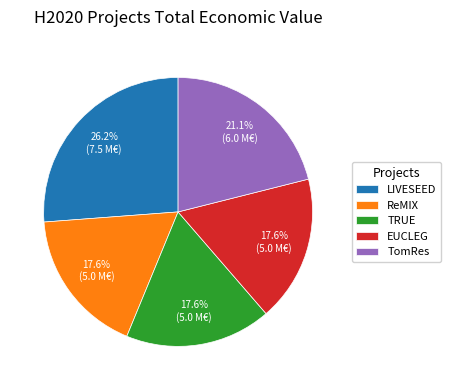

Combined, do TRUE and LIVESEED account for over 50%?

No